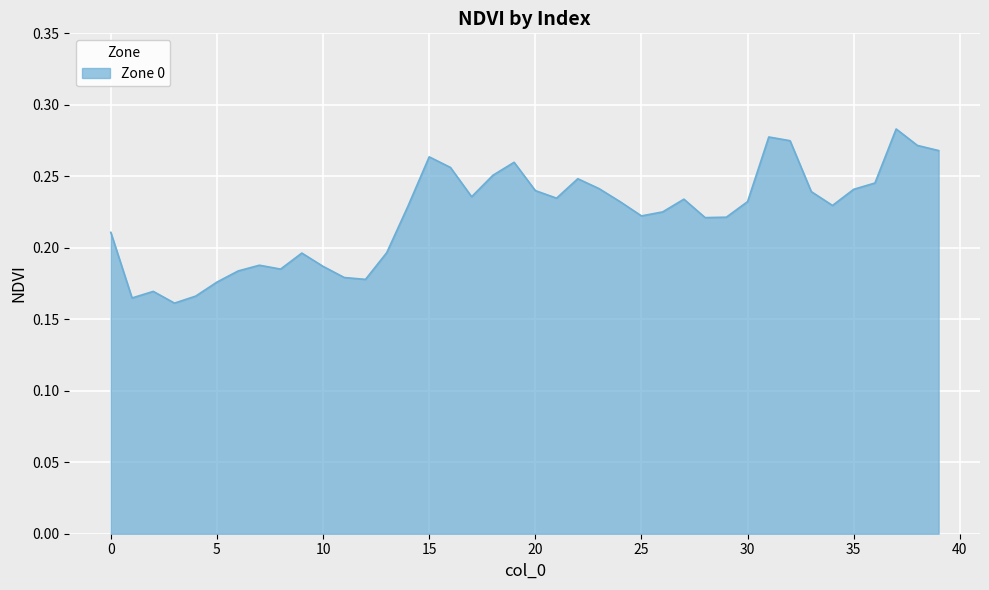

Is this an area chart (filled region under the line)?

Yes